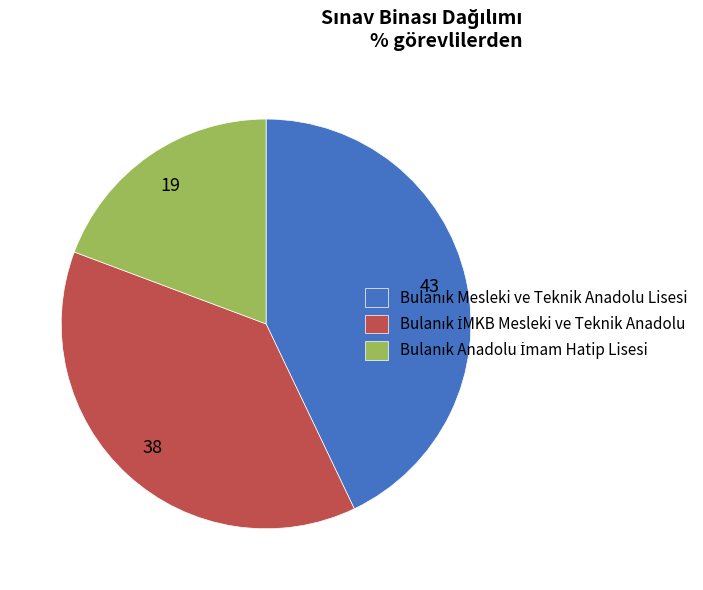

Does any single category account for the majority?

No